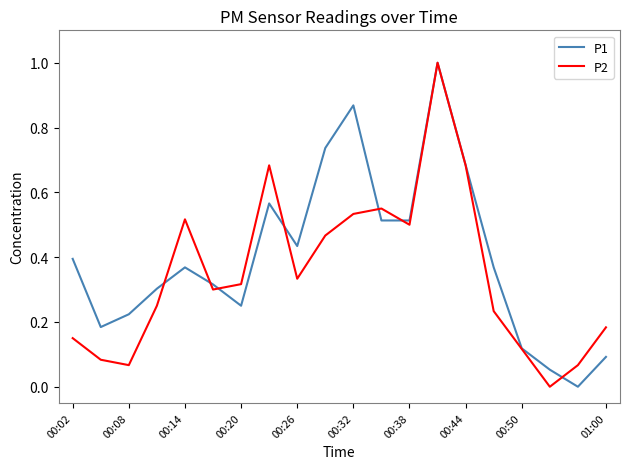

Rank the series by their average value, from lowest to highest.

P2, P1